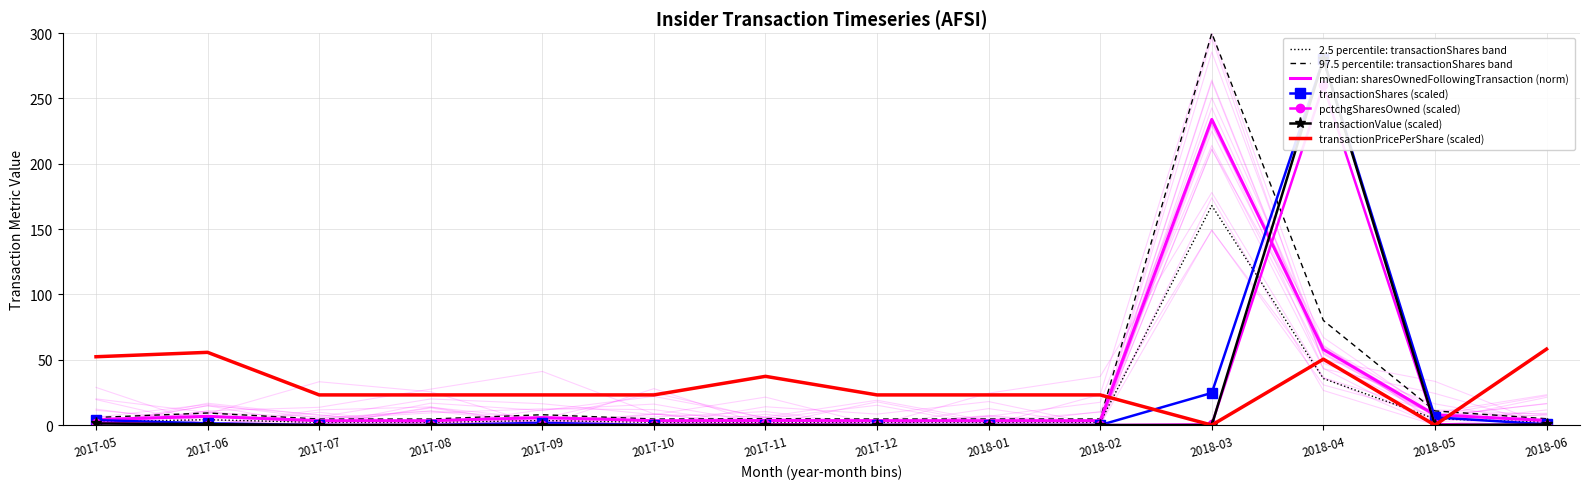

At which category is the sum across all series the highest?

2018-04